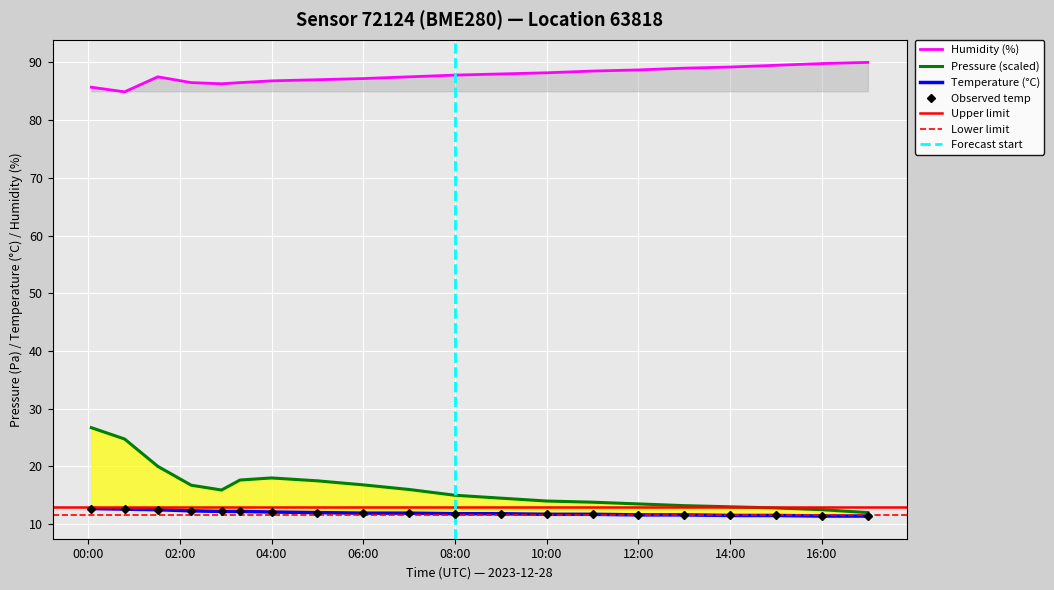

Is it true that Humidity (%) equals 150.3 at 16:00?

False